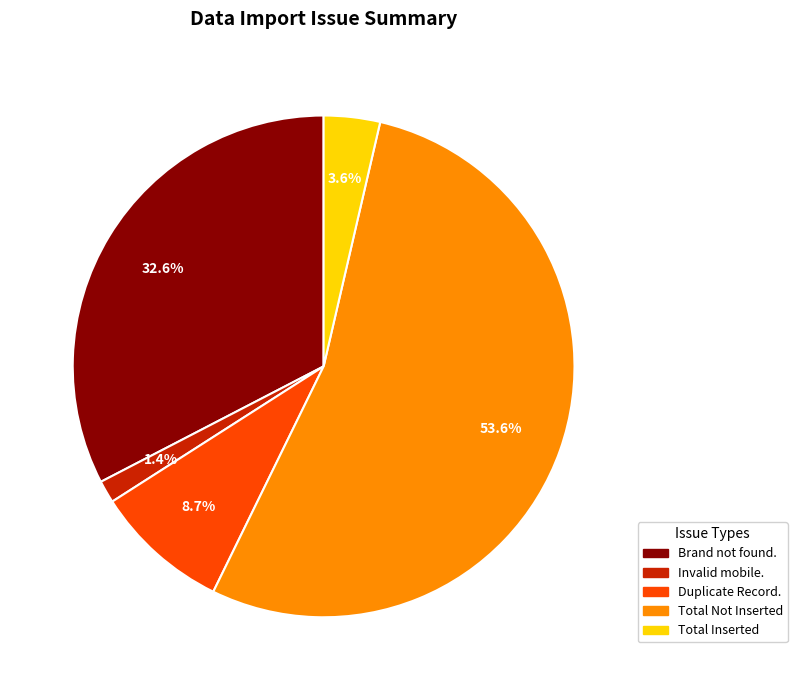

Which slice is the largest?

Total Not Inserted